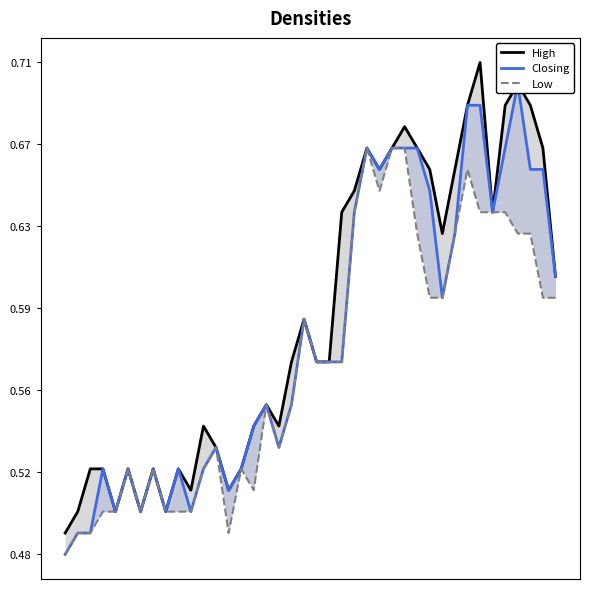

True or false: Low and High intersect in this chart.

False